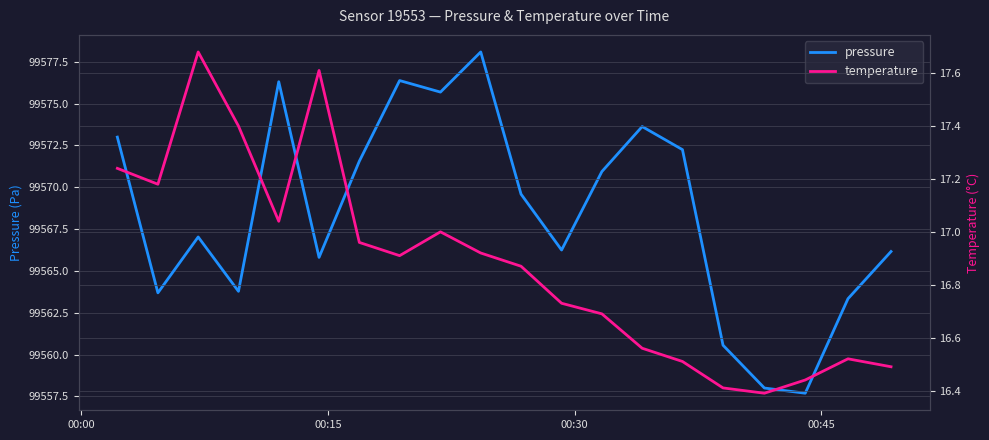

Is it true that pressure equals 135451.5 at 18?

False